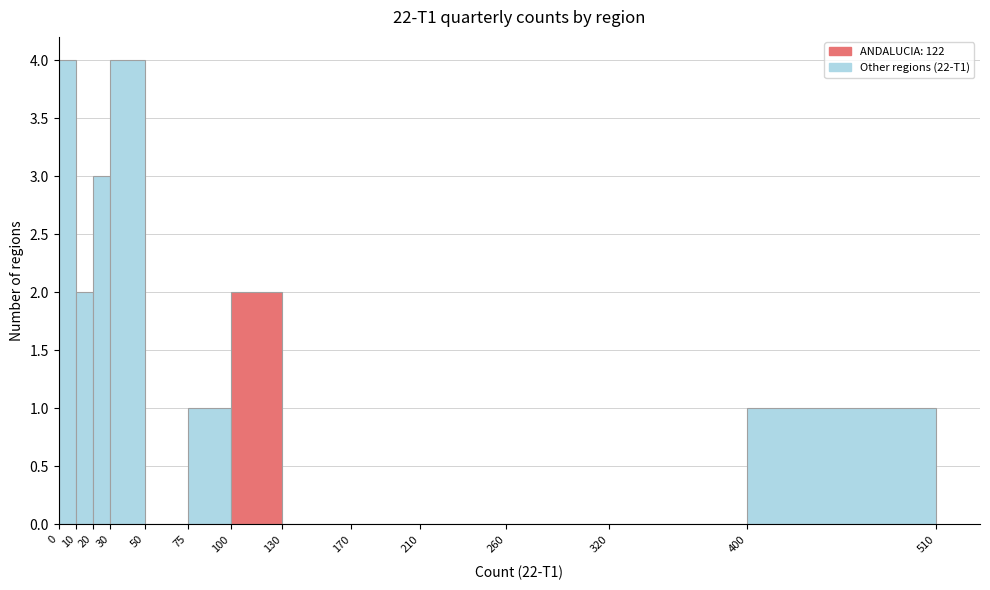

Reading left to right, list every bar in this chart as the range it spans on the x-axis followed by its height. The values are not printed on the chart, so give them approximately, as read against the axis.

0 to 10: 4
10 to 20: 2
20 to 30: 3
30 to 50: 4
50 to 75: 0
75 to 100: 1
100 to 130: 2
130 to 170: 0
170 to 210: 0
210 to 260: 0
260 to 320: 0
320 to 400: 0
400 to 510: 1